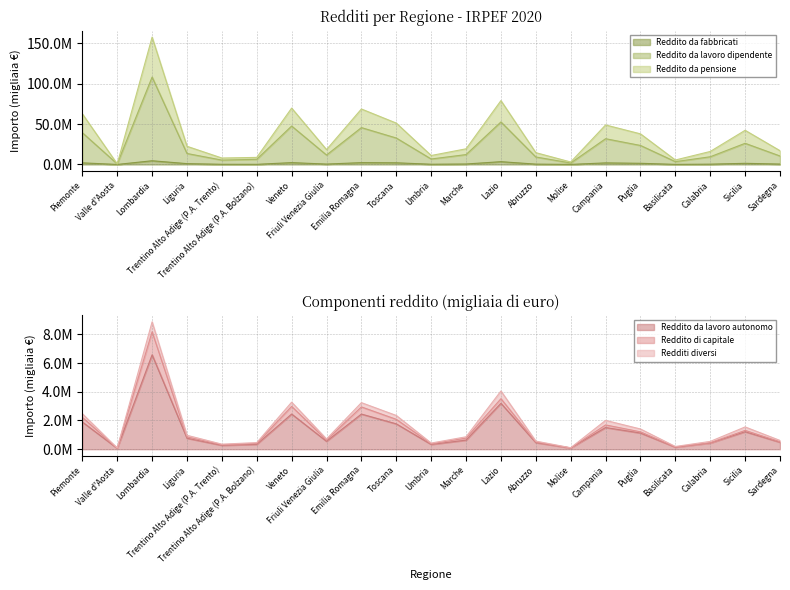

Where does the Reddito da lavoro autonomo series first go above 631741?

Piemonte